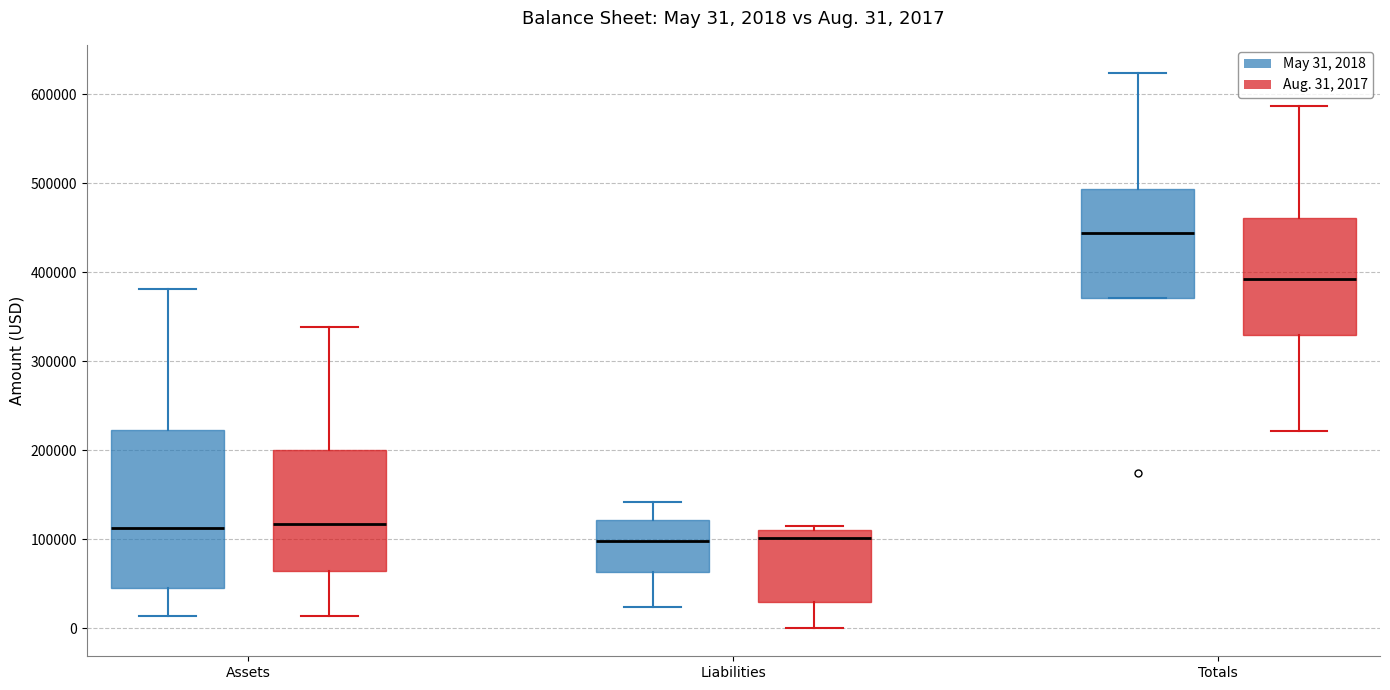

Comparing the boxes themselves (not the whiskers), which one is the tallest?

Assets (May 31, 2018)